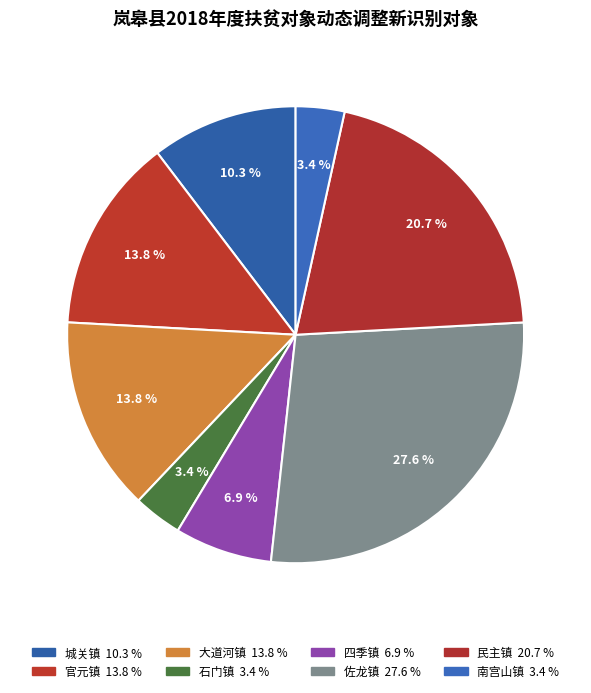

Count the number of slices in the pie.

8